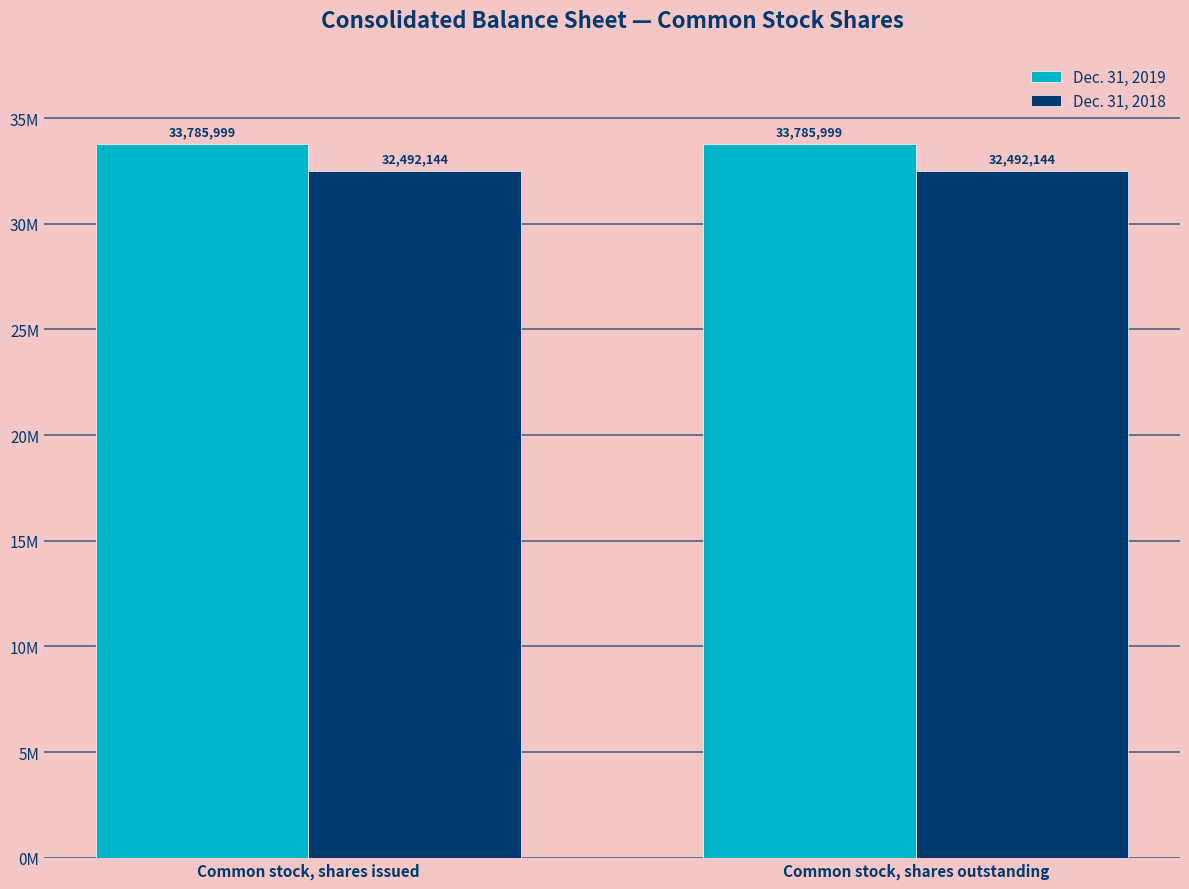

Which has a higher value, Common stock, shares outstanding or Common stock, shares issued?

Common stock, shares outstanding